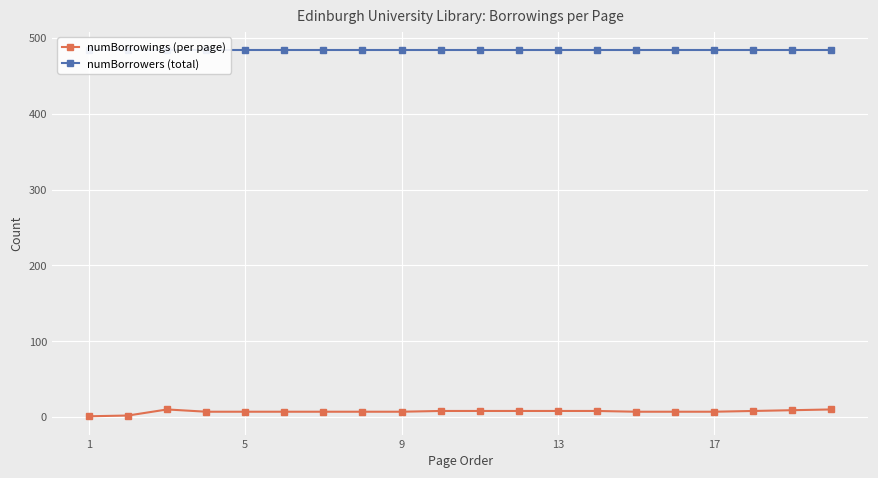

Rank the series by their average value, from highest to lowest.

numBorrowers (total), numBorrowings (per page)